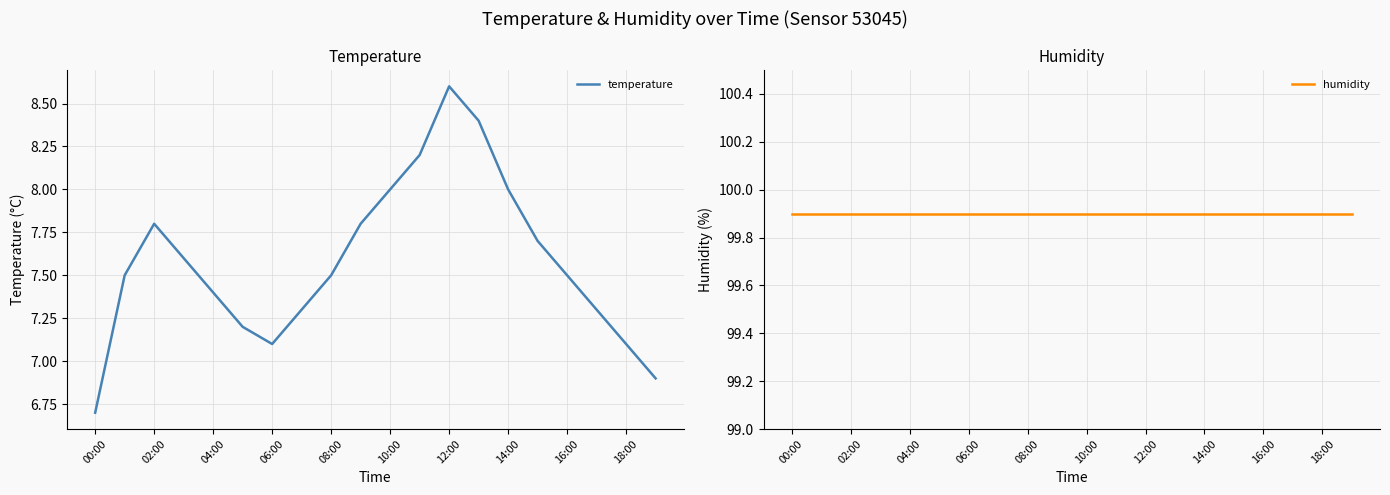

True or false: temperature has a value of 8.6 at 12:00.

True